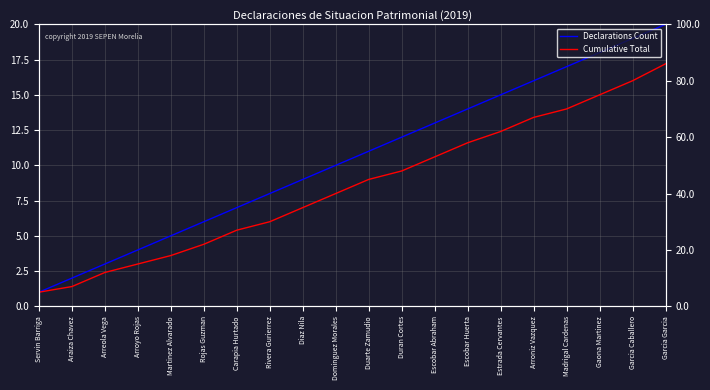

What position from the right is Diaz Nila?

12